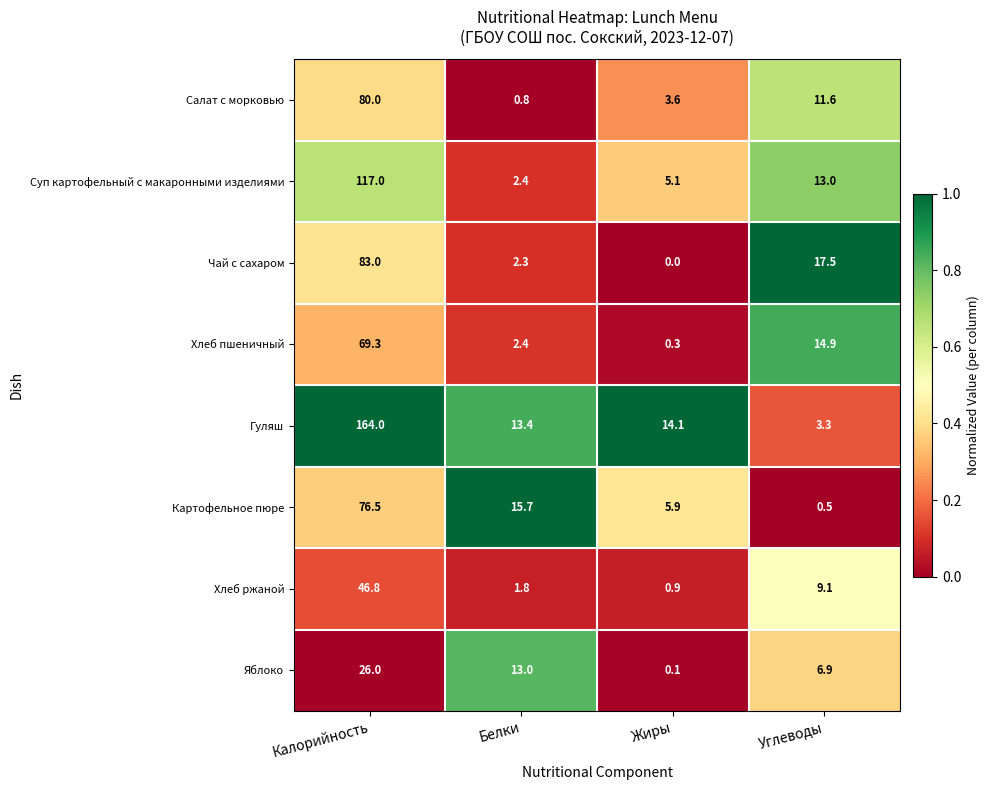

Which series has the widest spread of values?

Гуляш